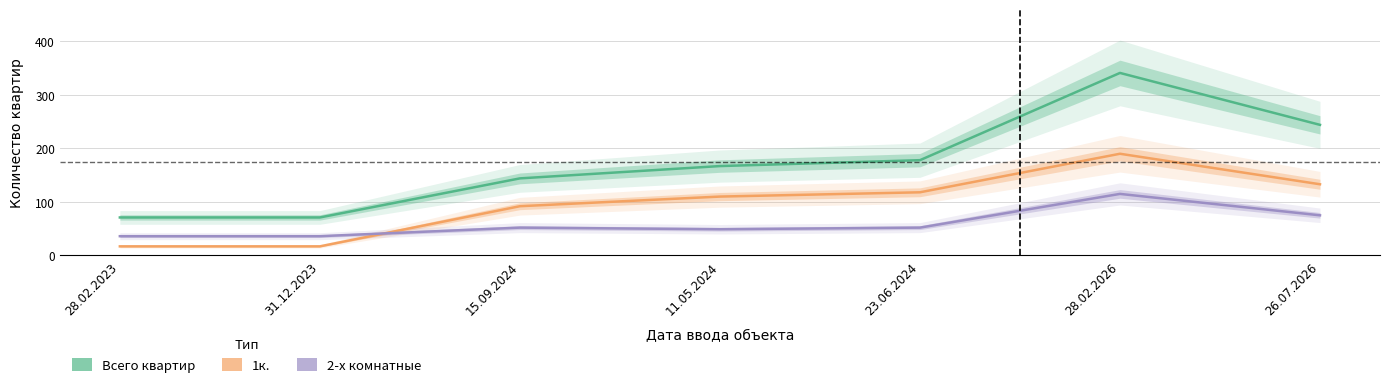

What is the value of the 1к. point at the 4th from the left?

110